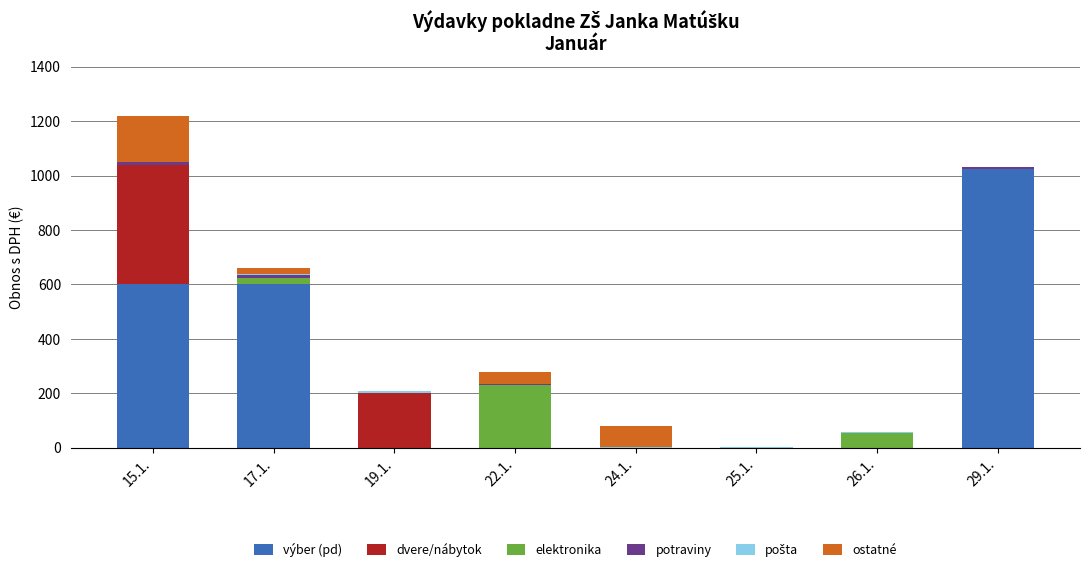

At which category is the sum across all series the highest?

15.1.